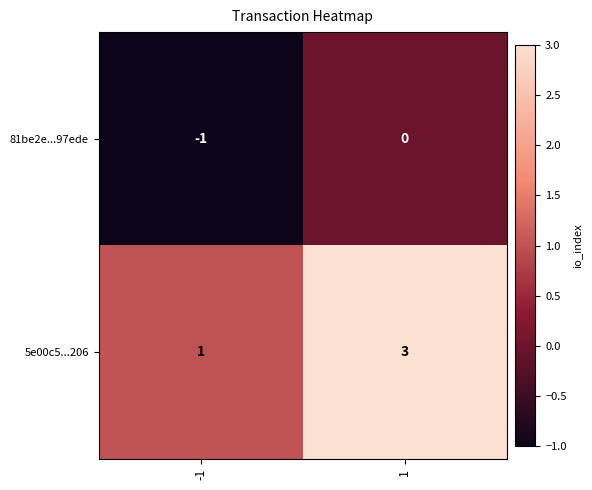

What is the sum of all 5e00c5...206 values?

4